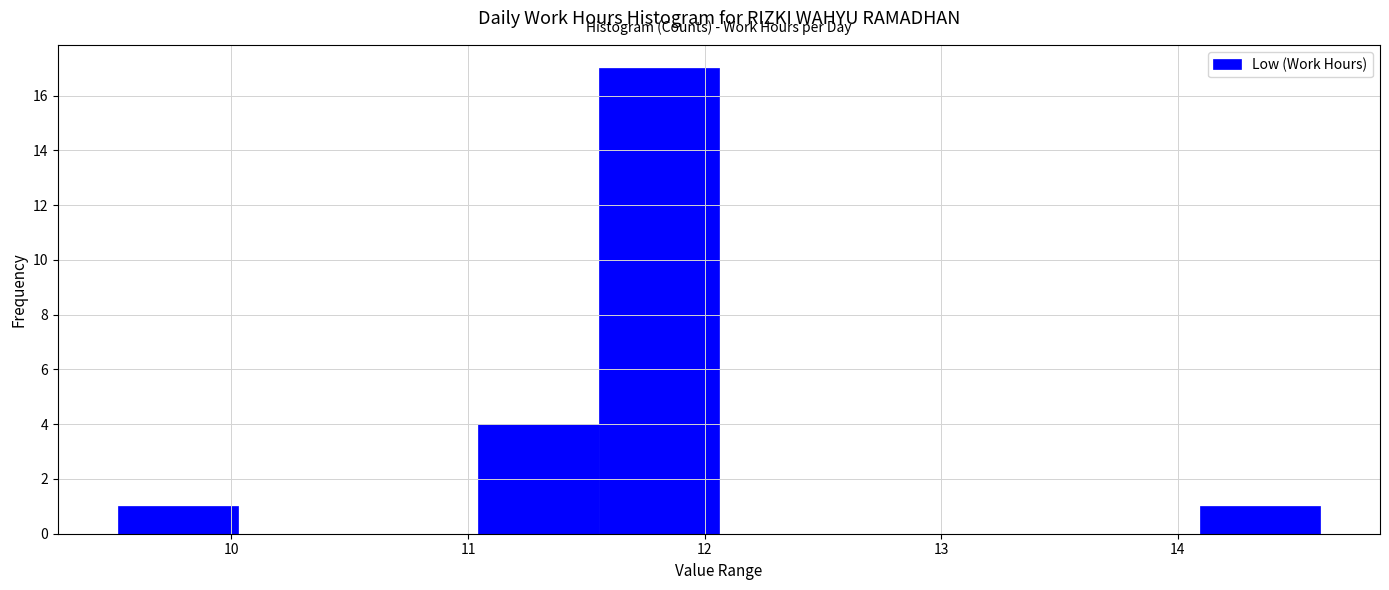

How tall is the bar that spans 11.6 to 12.1 on the x-axis? Neither the bar edges nor the heights are printed on the chart, so give them approximately, as read against the axes.

17